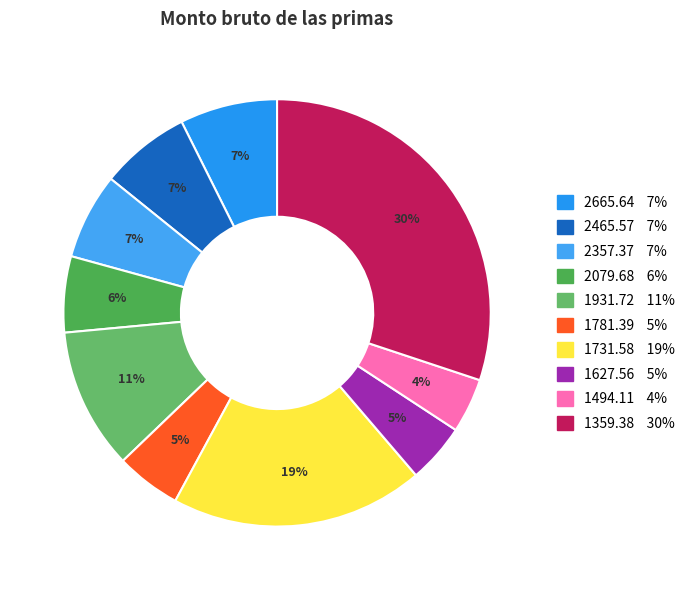

How many slices are in this pie chart?

10